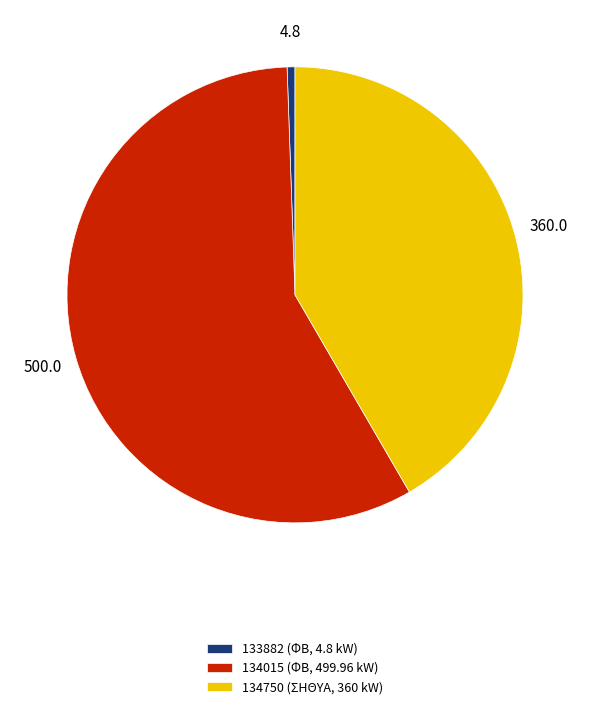

Which category accounts for the majority?

134015 (ΦΒ, 499.96 kW)